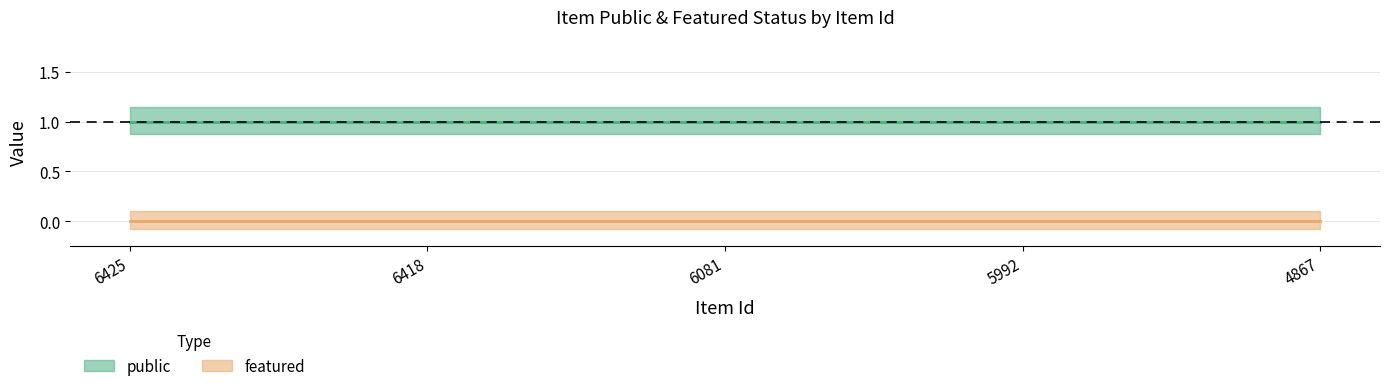

At 4867, list the series in order from largest to smallest.

public, featured